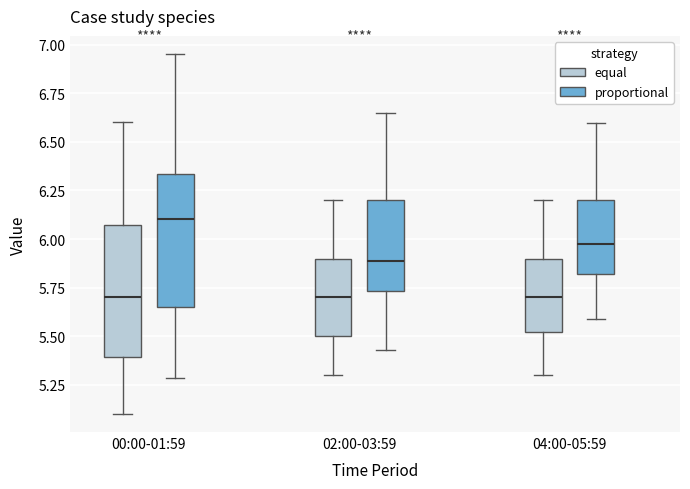

Reading left to right, read every box against the y-axis: the position of its median line, the range the box covers, and the ends of its whiskers. The values are not printed on the chart, so give them approximately, as read against the axis.

00:00-01:59 (equal): median 5.70, box 5.40 to 6.05, whiskers 5.10 to 6.60
00:00-01:59 (proportional): median 6.00, box 5.70 to 6.40, whiskers 5.25 to 6.90
02:00-03:59 (equal): median 5.70, box 5.50 to 5.90, whiskers 5.30 to 6.20
02:00-03:59 (proportional): median 5.95, box 5.80 to 6.20, whiskers 5.45 to 6.60
04:00-05:59 (equal): median 5.70, box 5.50 to 5.90, whiskers 5.30 to 6.20
04:00-05:59 (proportional): median 6.00, box 5.85 to 6.20, whiskers 5.55 to 6.55